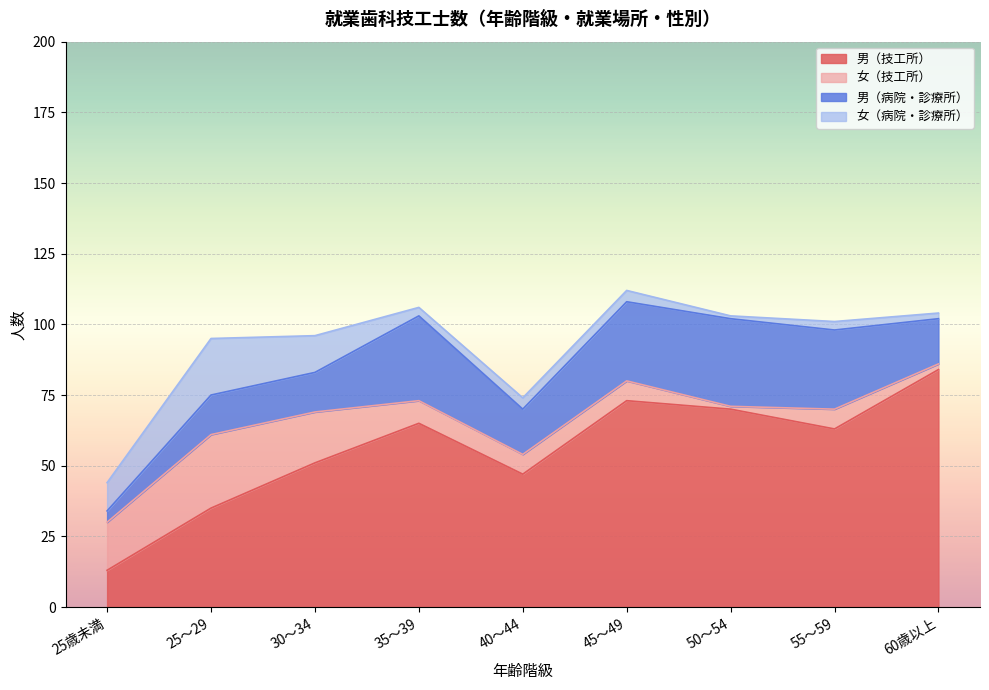

In 女（技工所）, how many points are lower than both neighbors (excluding endpoints)?

1